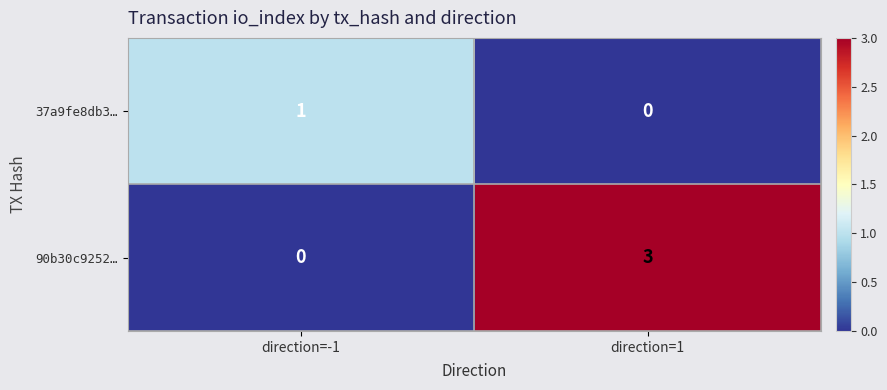

At which category is the sum across all series the highest?

direction=1